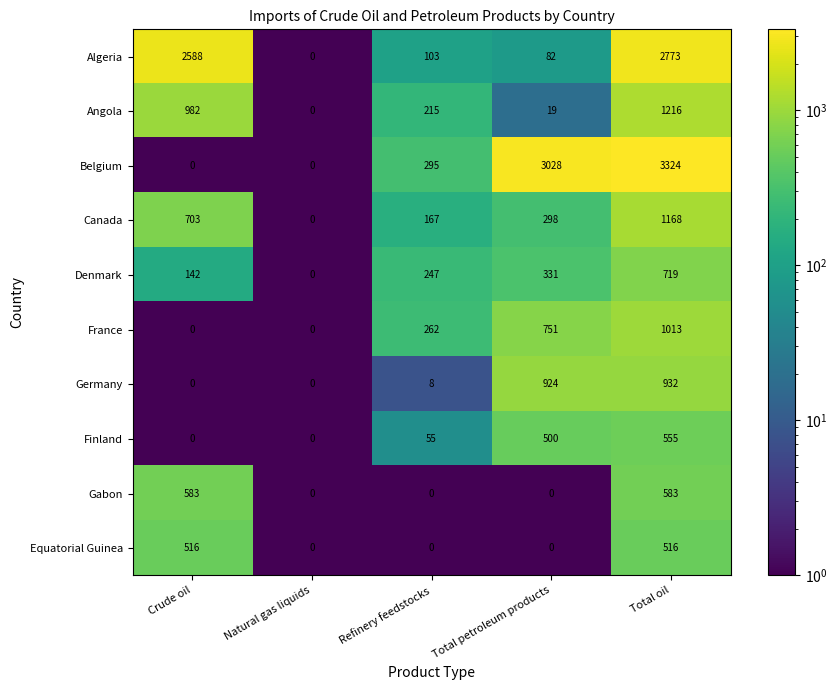

What is the minimum value shown in the chart?

0